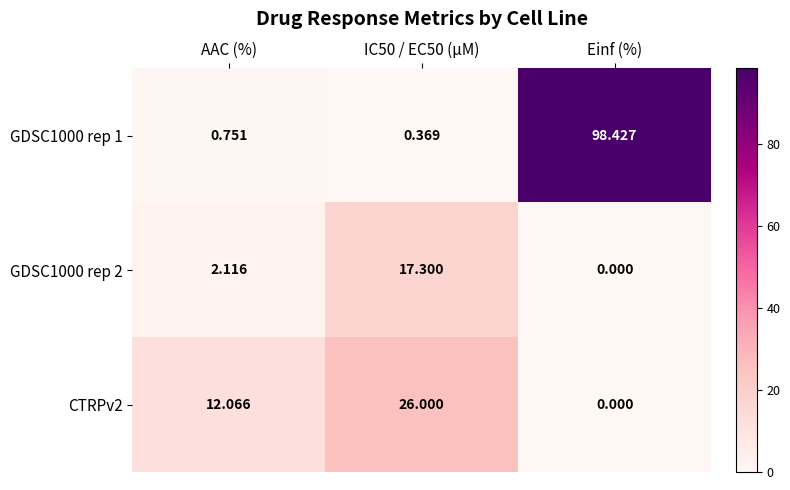

Where does the GDSC1000 rep 2 series first go above 2?

AAC (%)